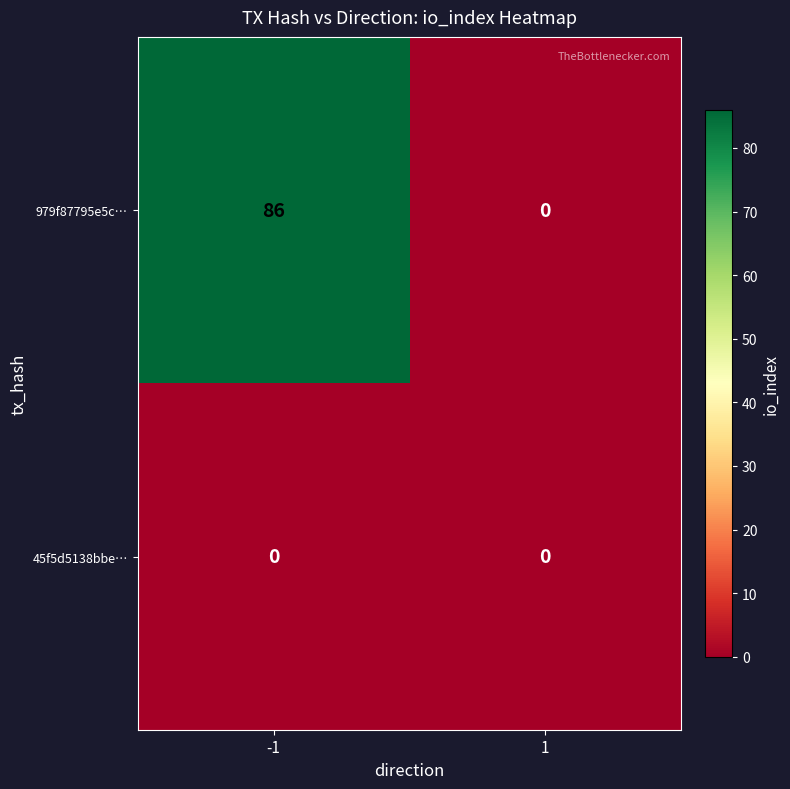

What is the sum of the 979f87795e5c… values at -1 and 1?

86